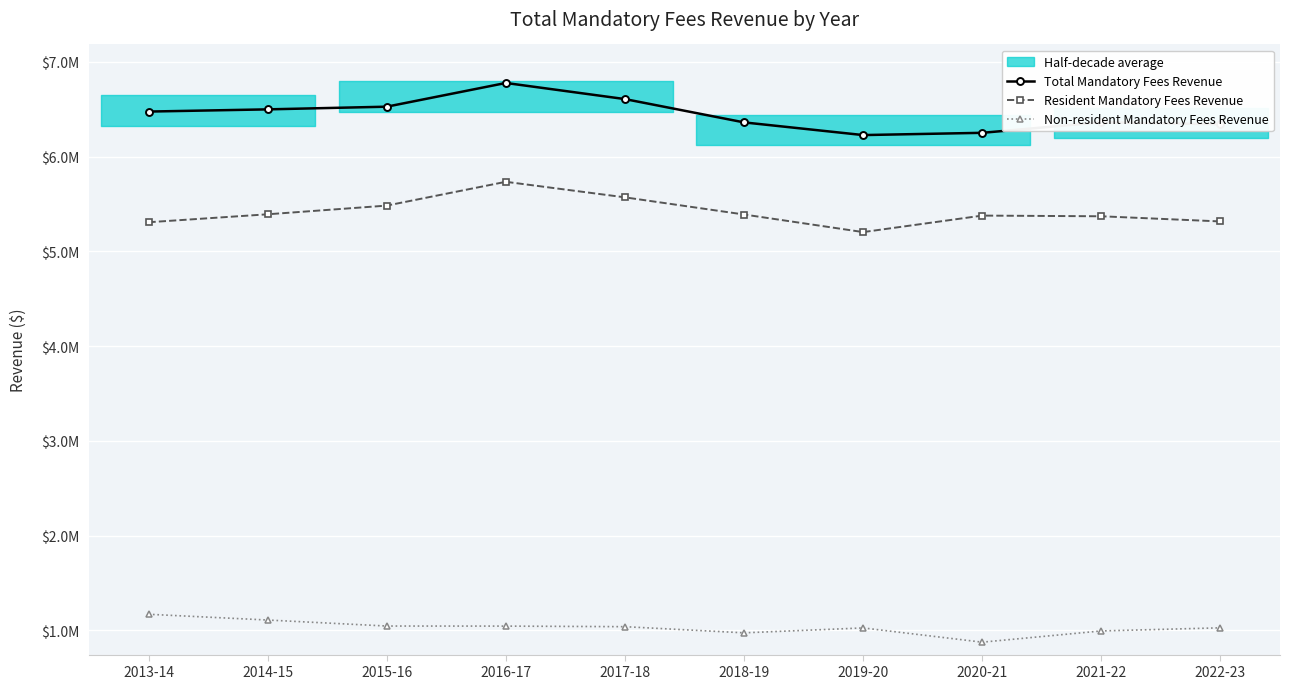

Is the value of Resident Mandatory Fees Revenue at 2021-22 greater than the value of Non-resident Mandatory Fees Revenue at 2017-18?

Yes